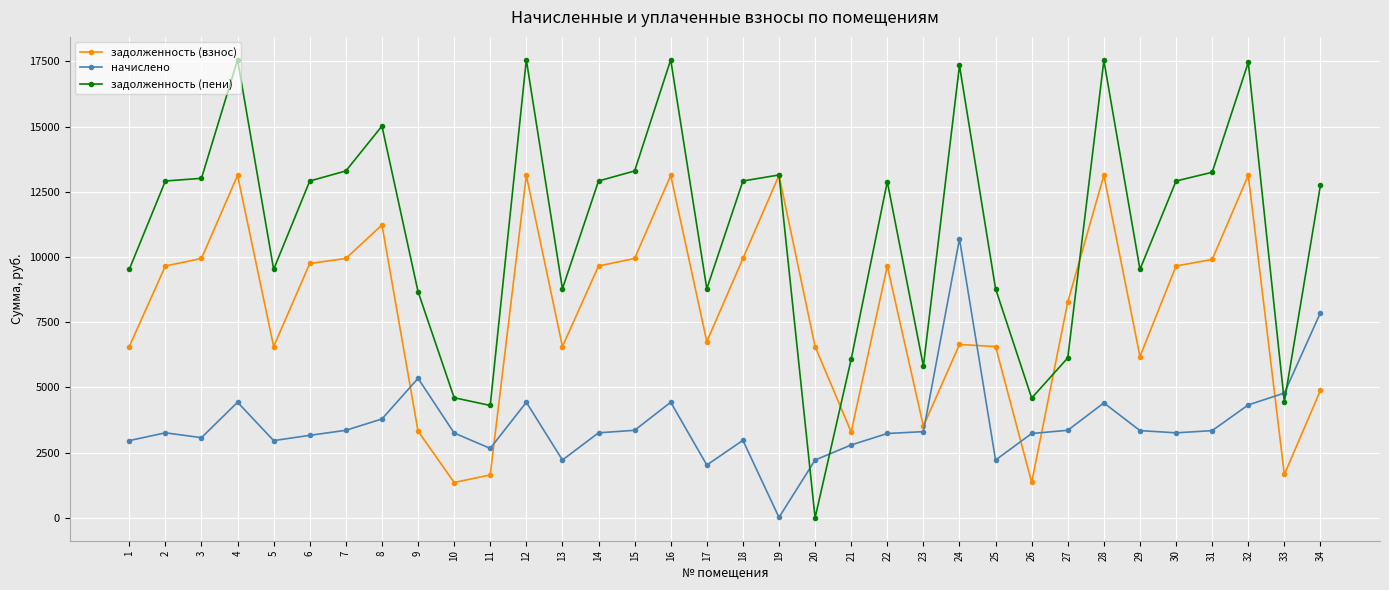

Does the chart display data point markers on the line(s)?

Yes